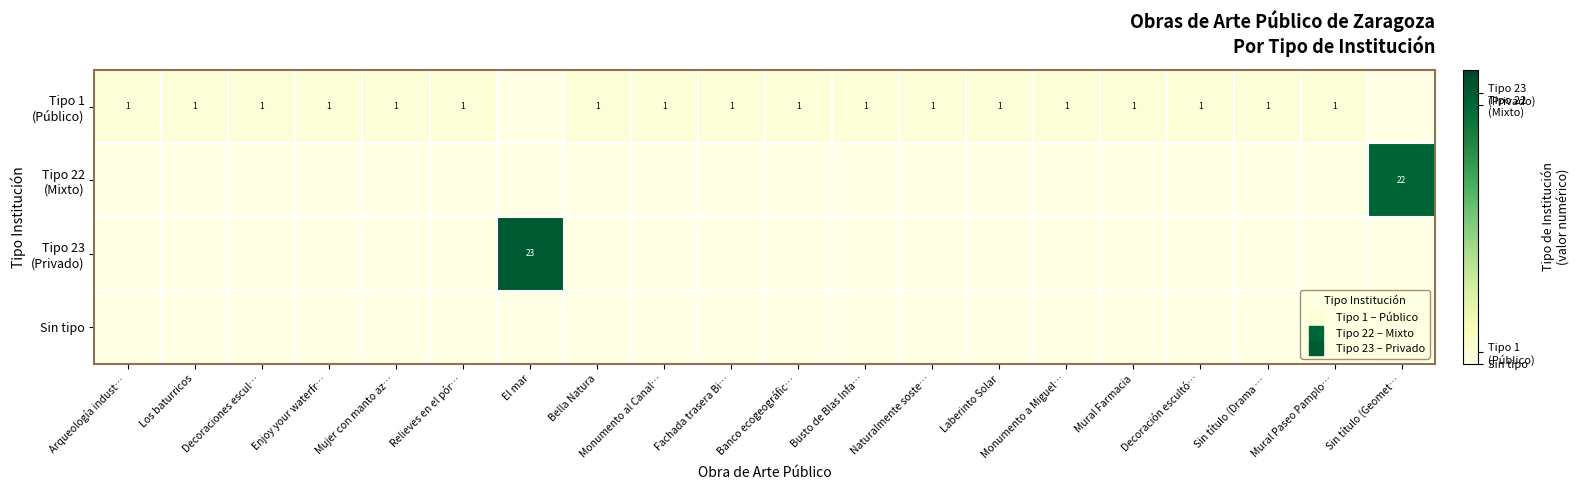

How many values in Tipo 1 (Público) are above zero?

18